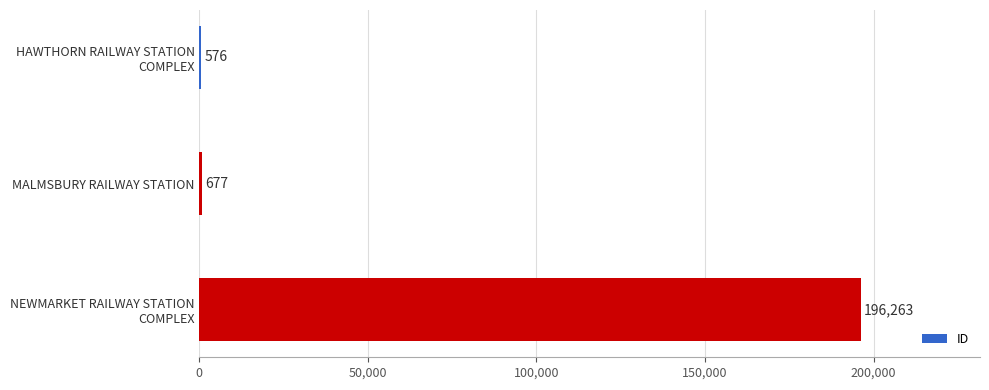

What is the maximum value shown in the chart?

196263